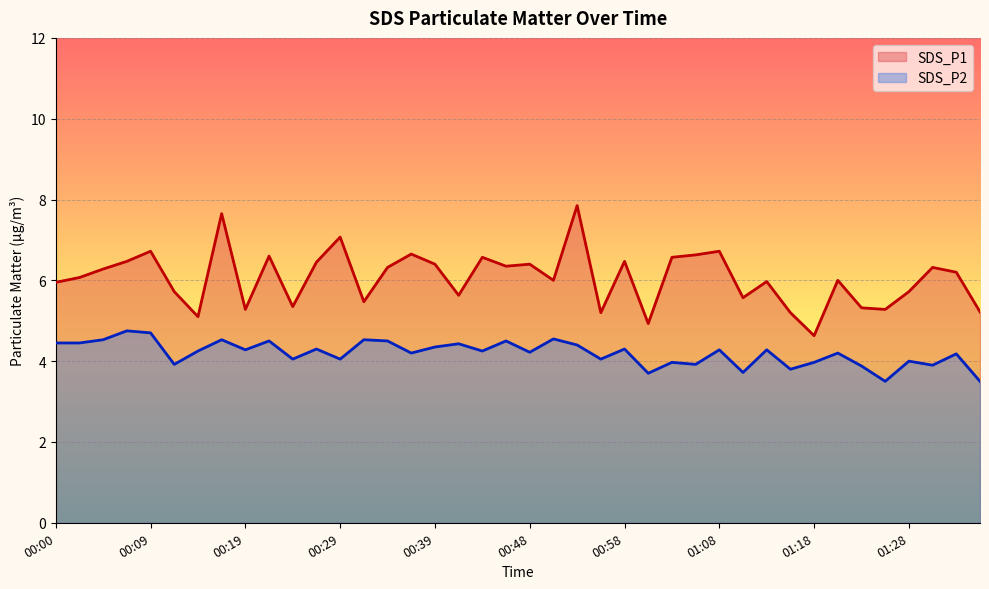

The SDS_P2 series shows 1.7 at 00:26. True or false?

False